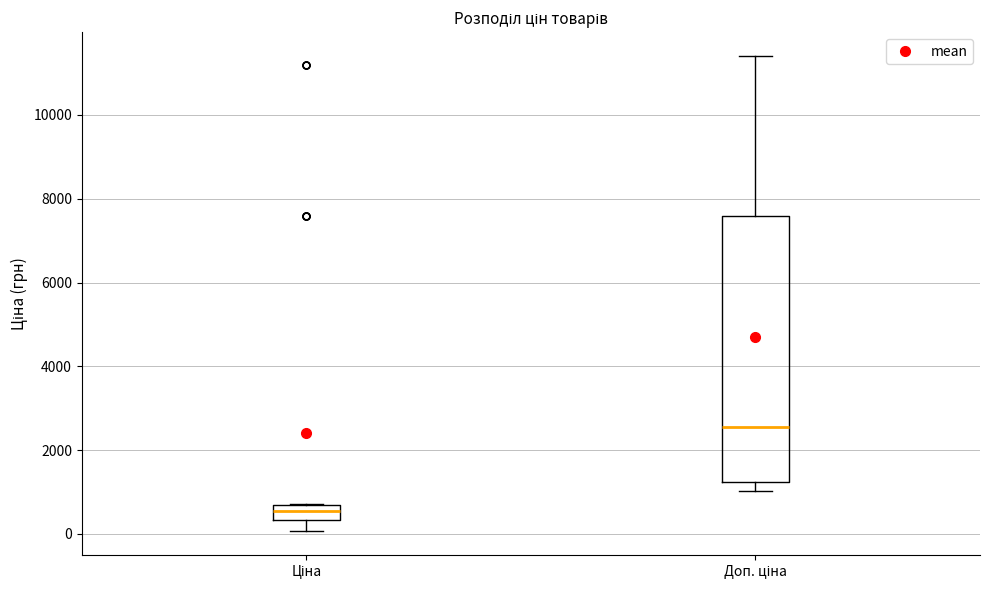

Which box's median line is the lowest?

Ціна